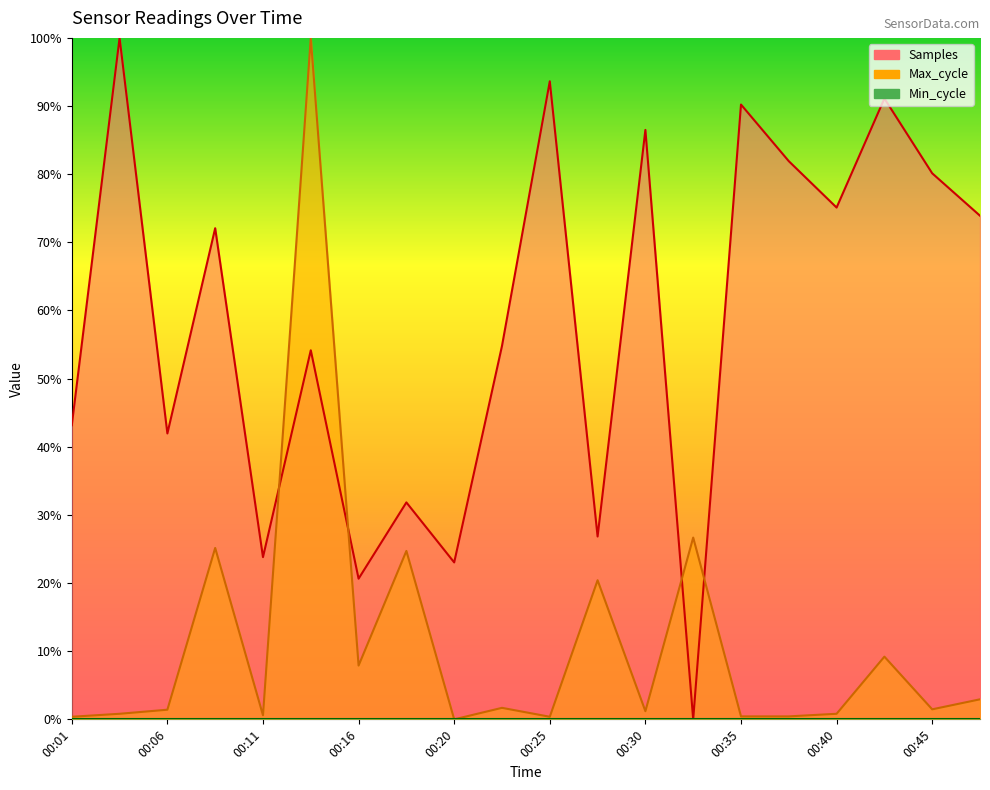

At how many categories does at least one series exceed 0?

20